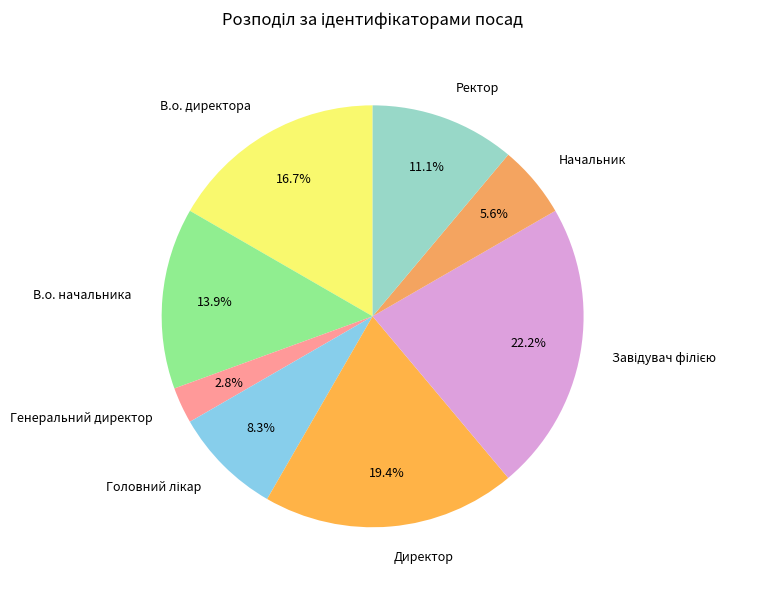

How much of the chart is everything except Генеральний директор?

97.2%